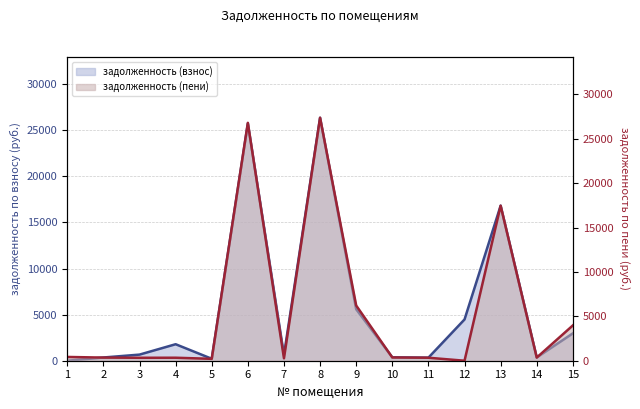

Is the value of задолженность (пени) at 11 greater than the value of задолженность (взнос) at 9?

No